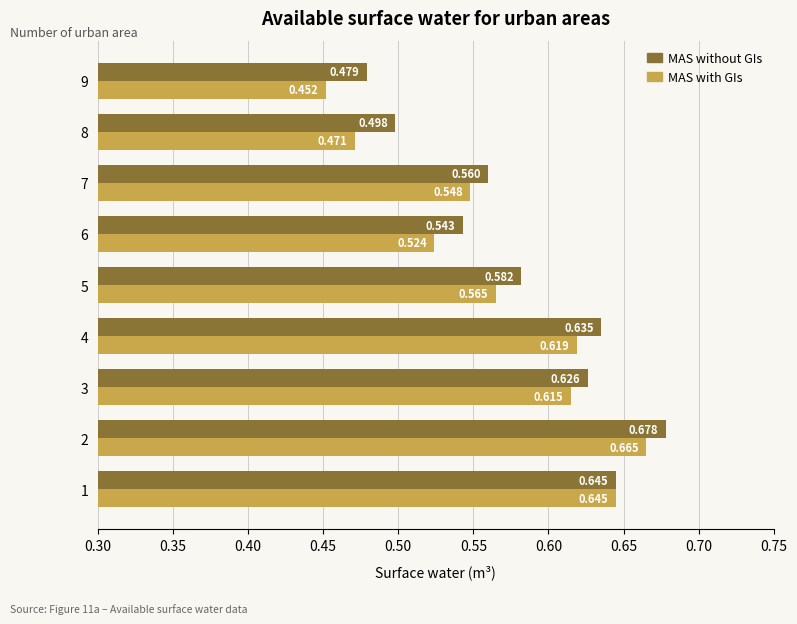

Which series has the widest spread of values?

MAS with GIs